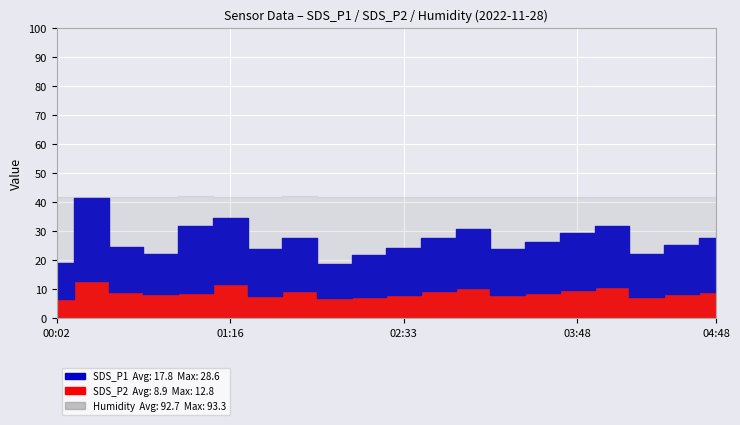

What is the label of the 17th point from the left?

04:03